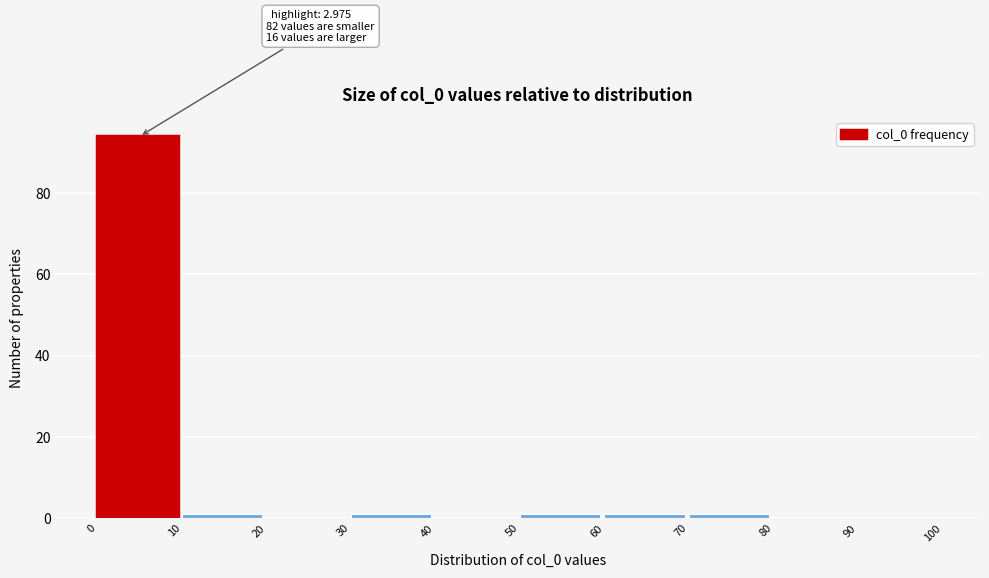

Which range on the x-axis has the tallest bar?

0 to 10